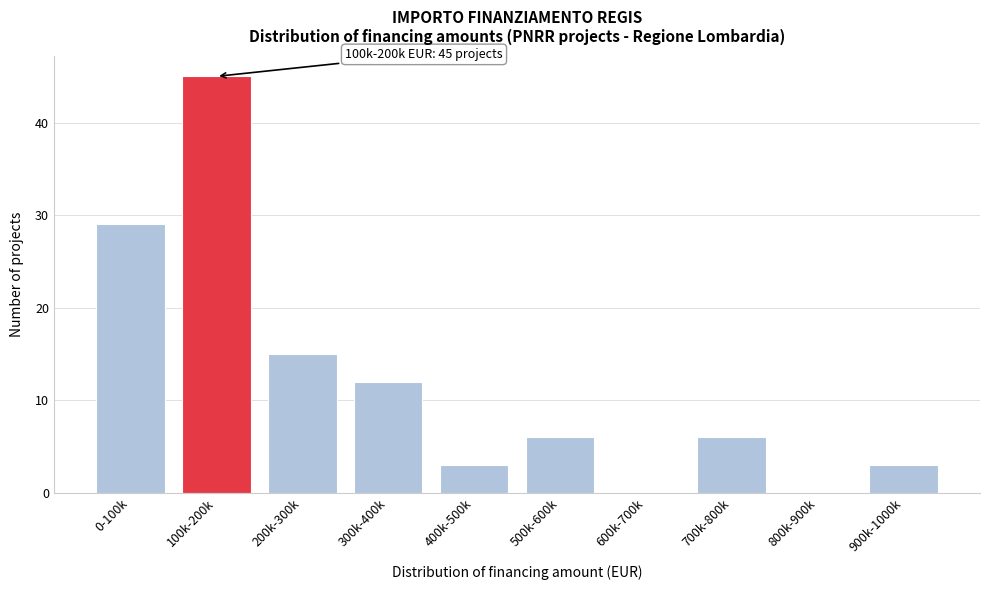

Reading left to right, extract all data points from this chart.

0-100k=29	100k-200k=45	200k-300k=15	300k-400k=12	400k-500k=3	500k-600k=6	600k-700k=0	700k-800k=6	800k-900k=0	900k-1000k=3